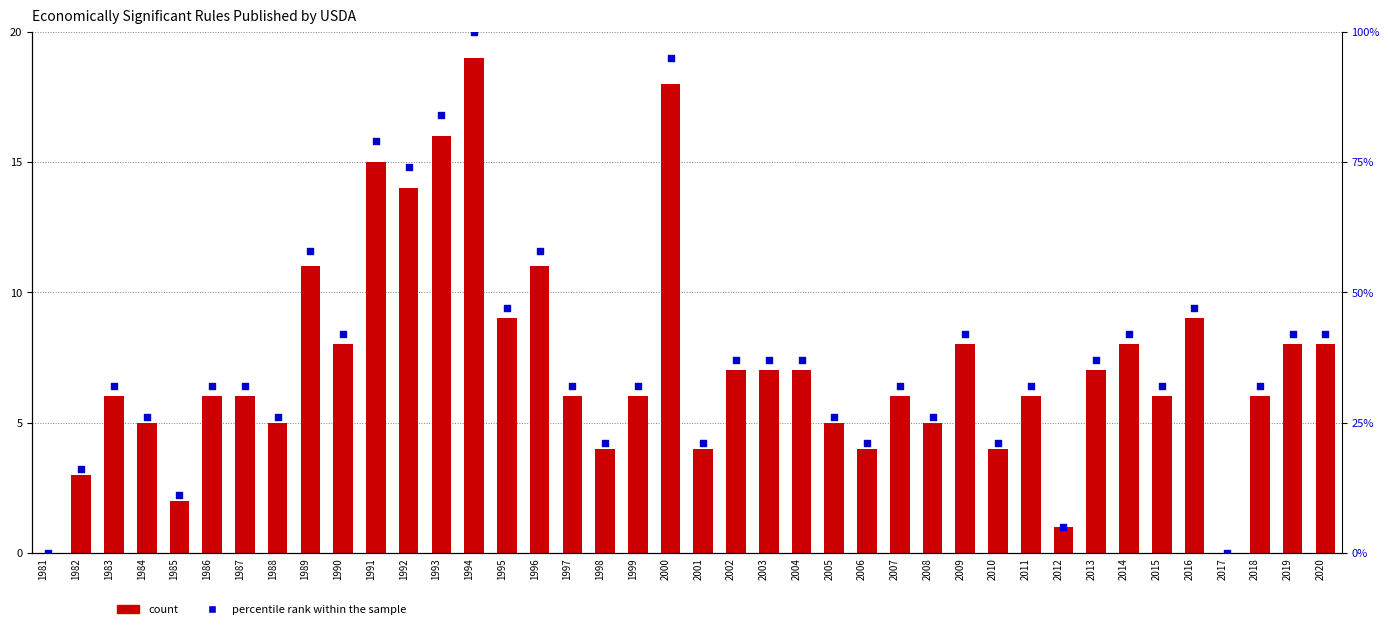

What are all the series names shown in the legend?

count, percentile rank within the sample